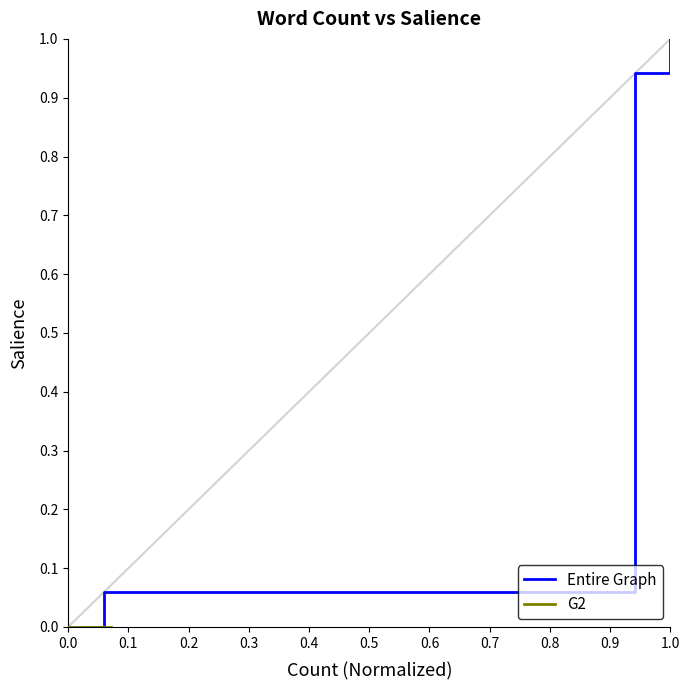

True or false: G2 and Entire Graph cross at least once.

False